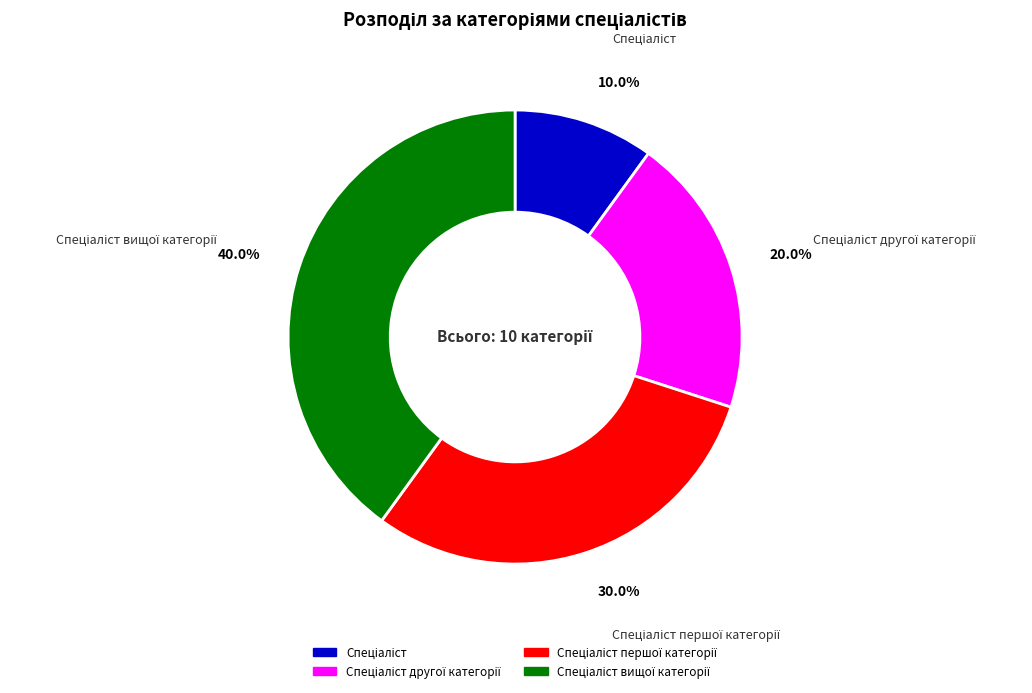

Does any single category account for the majority?

No